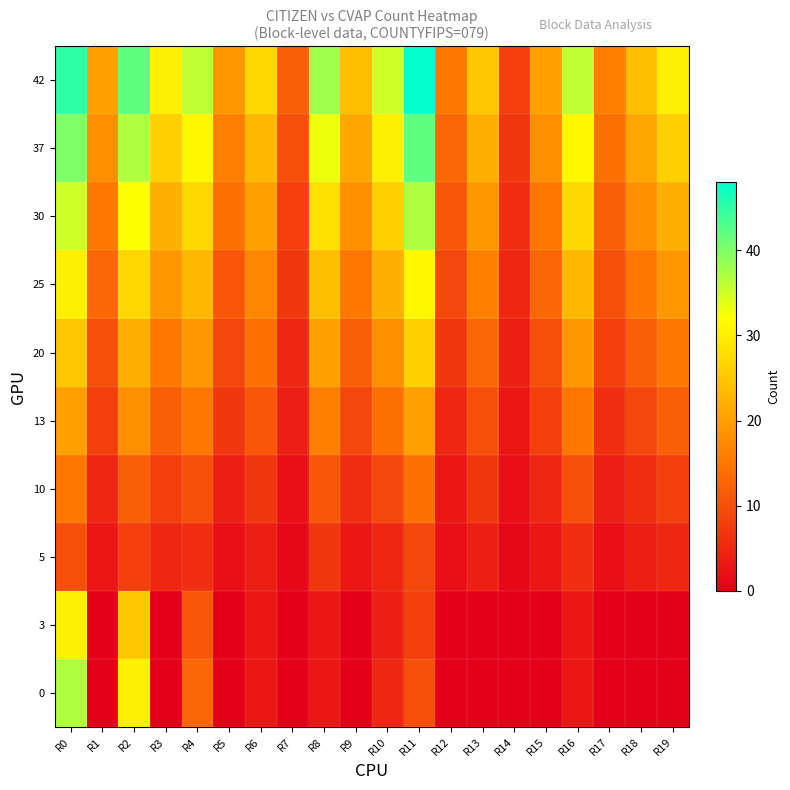

Reading left to right, what are all the values shown in this chart?

0: R0=37	R1=0	R2=30	R3=0	R4=13	R5=0	R6=3	R7=0	R8=3	R9=0	R10=5	R11=10	R12=0	R13=0	R14=0	R15=0	R16=3	R17=0	R18=0	R19=0
3: R0=30	R1=0	R2=25	R3=0	R4=11	R5=0	R6=3	R7=0	R8=3	R9=0	R10=4	R11=8	R12=0	R13=0	R14=0	R15=0	R16=3	R17=0	R18=0	R19=0
5: R0=10	R1=3	R2=8	R3=5	R4=6	R5=2	R6=4	R7=1	R8=7	R9=3	R10=5	R11=9	R12=2	R13=4	R14=1	R15=3	R16=6	R17=2	R18=4	R19=5
10: R0=15	R1=5	R2=12	R3=8	R4=10	R5=4	R6=7	R7=2	R8=11	R9=6	R10=9	R11=14	R12=3	R13=7	R14=2	R15=5	R16=10	R17=4	R18=6	R19=8
13: R0=20	R1=8	R2=18	R3=12	R4=15	R5=7	R6=11	R7=4	R8=16	R9=9	R10=14	R11=20	R12=5	R13=10	R14=3	R15=8	R16=15	R17=6	R18=9	R19=12
20: R0=25	R1=10	R2=22	R3=15	R4=19	R5=9	R6=14	R7=5	R8=20	R9=12	R10=18	R11=26	R12=7	R13=13	R14=4	R15=10	R16=19	R17=8	R18=12	R19=15
25: R0=30	R1=13	R2=27	R3=19	R4=23	R5=11	R6=17	R7=7	R8=24	R9=15	R10=22	R11=31	R12=9	R13=16	R14=5	R15=13	R16=23	R17=10	R18=15	R19=19
30: R0=35	R1=15	R2=32	R3=22	R4=27	R5=14	R6=20	R7=8	R8=28	R9=18	R10=26	R11=37	R12=11	R13=19	R14=6	R15=15	R16=27	R17=12	R18=18	R19=22
37: R0=40	R1=18	R2=37	R3=26	R4=31	R5=16	R6=23	R7=10	R8=33	R9=21	R10=30	R11=42	R12=13	R13=22	R14=7	R15=18	R16=31	R17=14	R18=21	R19=26
42: R0=45	R1=20	R2=42	R3=30	R4=36	R5=19	R6=27	R7=12	R8=38	R9=24	R10=35	R11=48	R12=15	R13=25	R14=8	R15=20	R16=36	R17=16	R18=24	R19=30